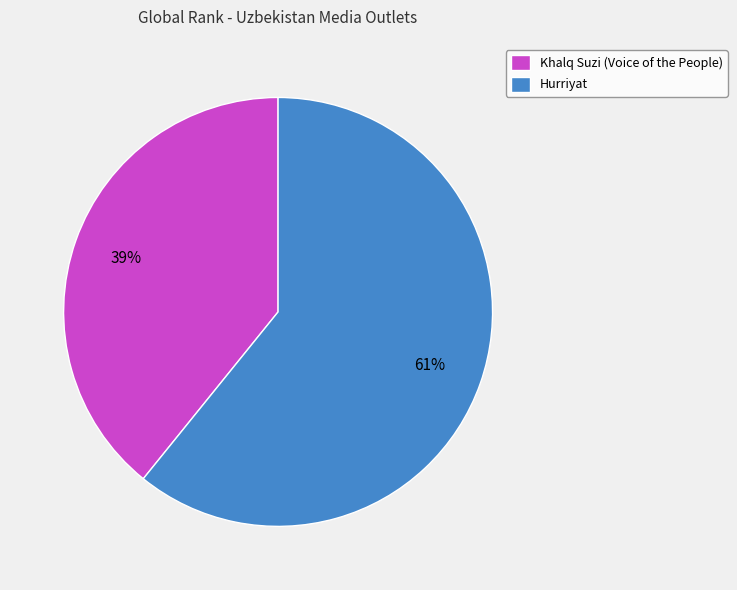

To the nearest percent, what is the combined percentage of Khalq Suzi (Voice of the People) and Hurriyat?

100%